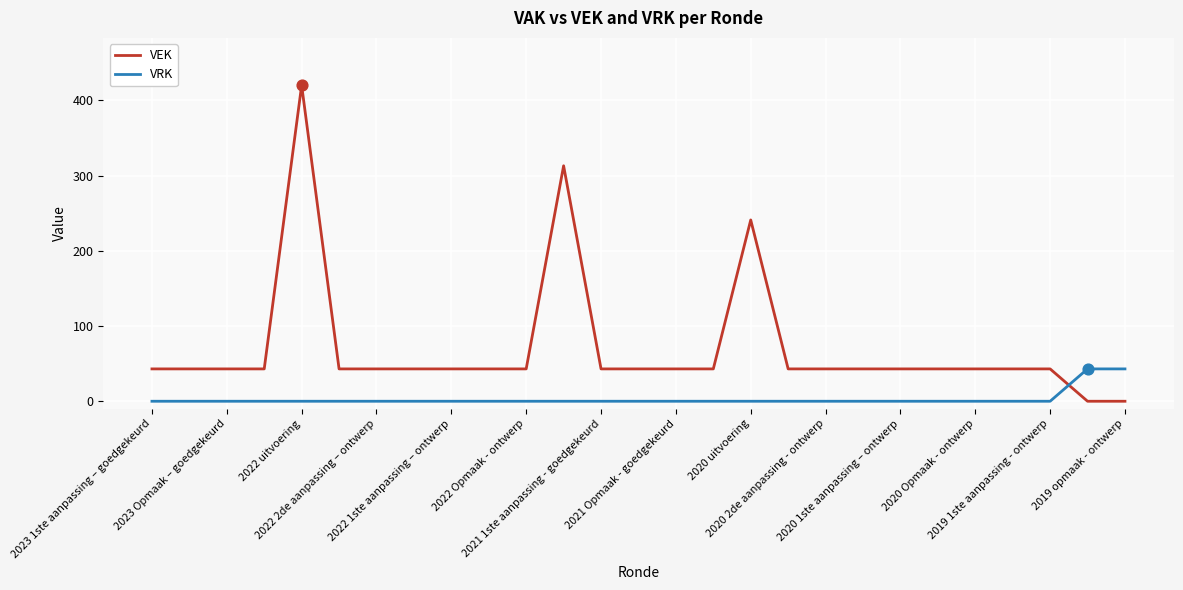

Which series has the largest range (max minus min)?

VEK